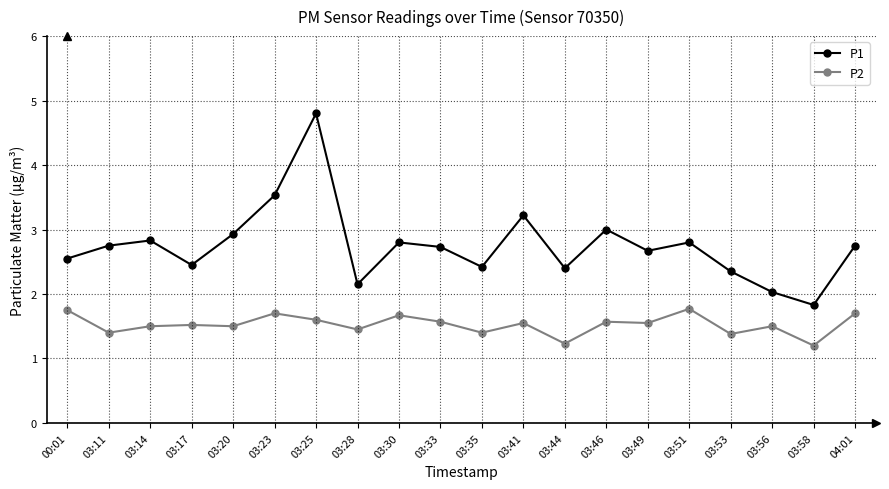

True or false: P1 and P2 intersect in this chart.

False